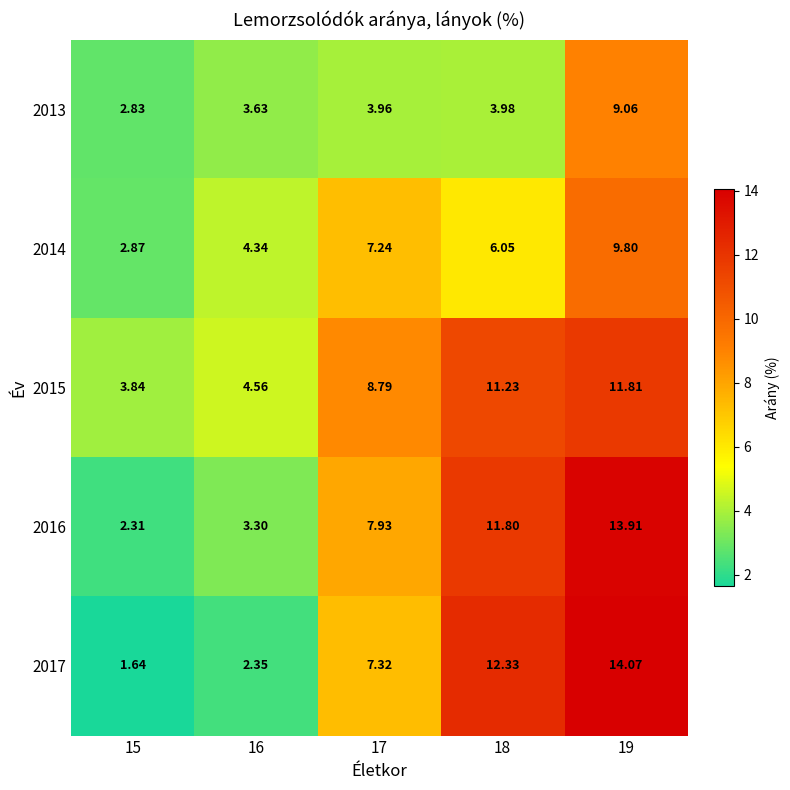

What is the spread (max minus min) of values at 17?

4.8